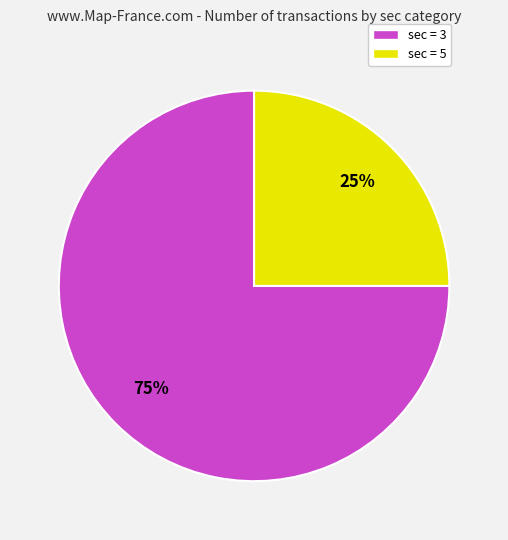

Is there a majority slice in this chart?

Yes